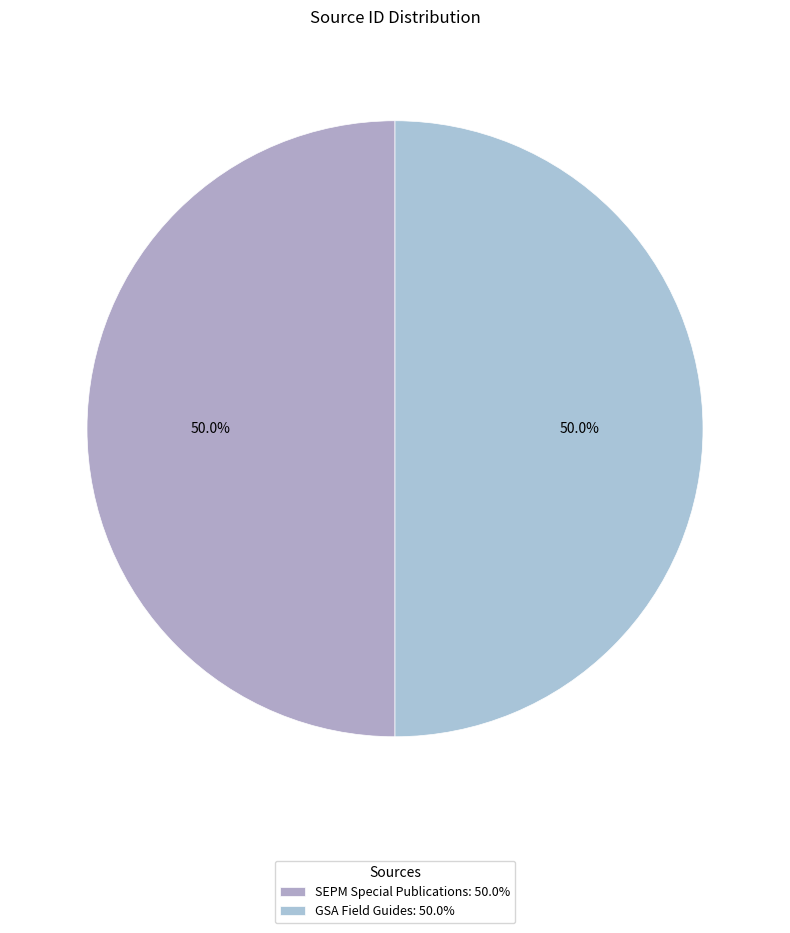

True or false: SEPM Special Publications accounts for 50% of the total.

True